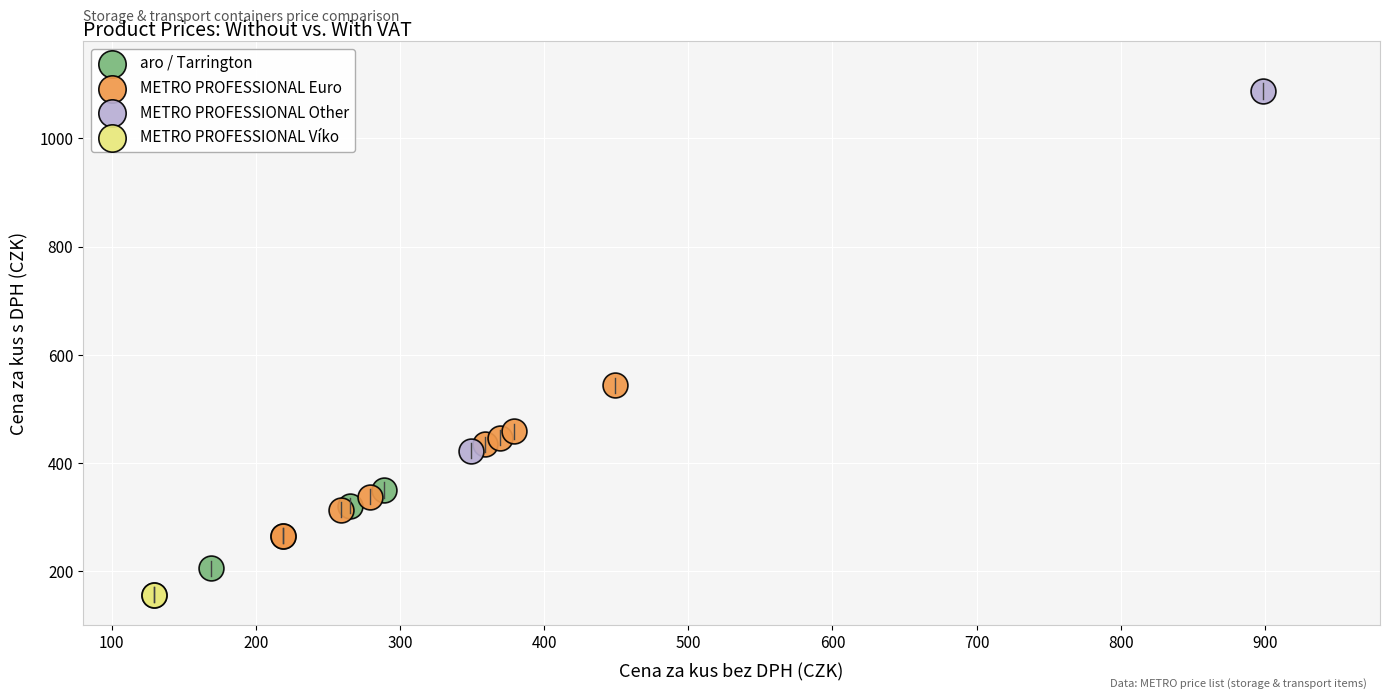

Which series reaches the maximum Y coordinate?

METRO PROFESSIONAL Other